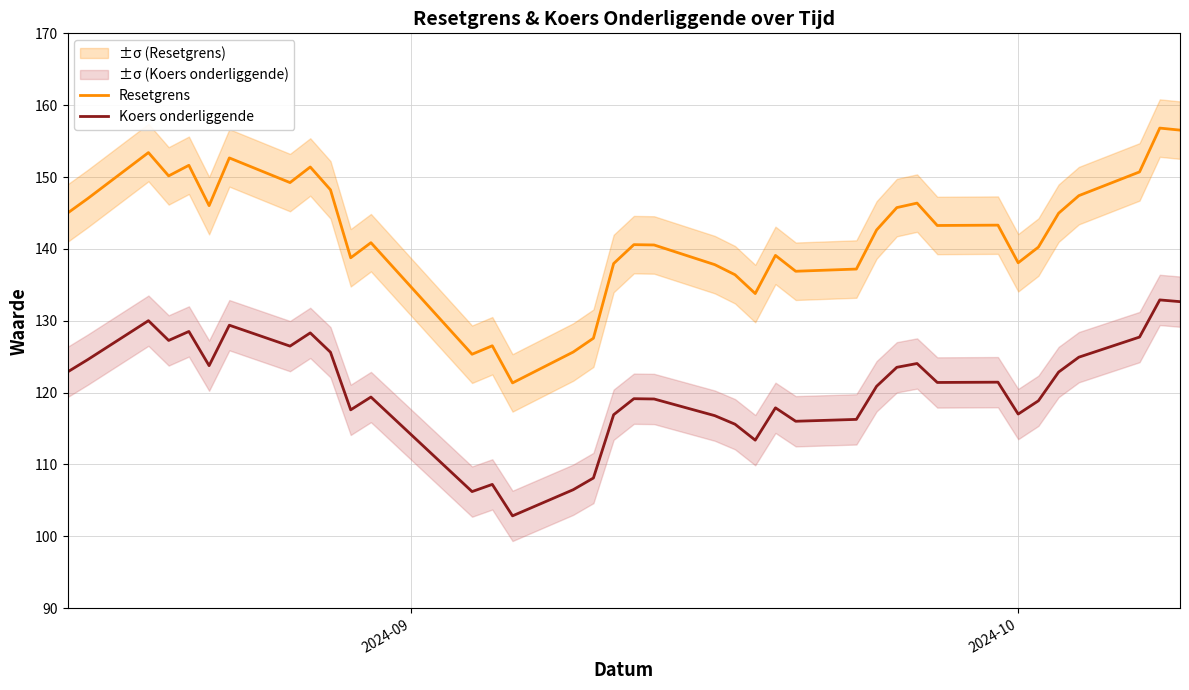

True or false: Resetgrens and Koers onderliggende cross at least once.

False